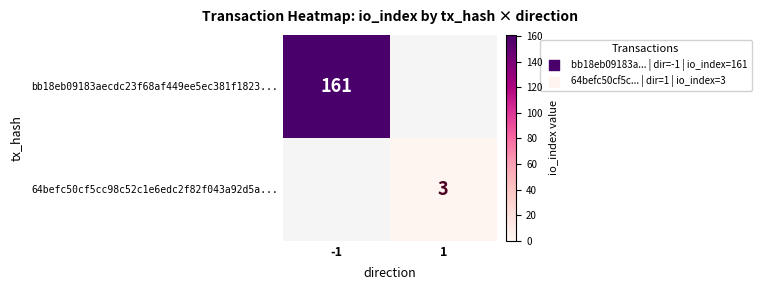

Is the value of bb18eb09183aecdc23f68af449ee5ec381f1823... at -1 greater than the value of 64befc50cf5cc98c52c1e6edc2f82f043a92d5a... at 1?

Yes